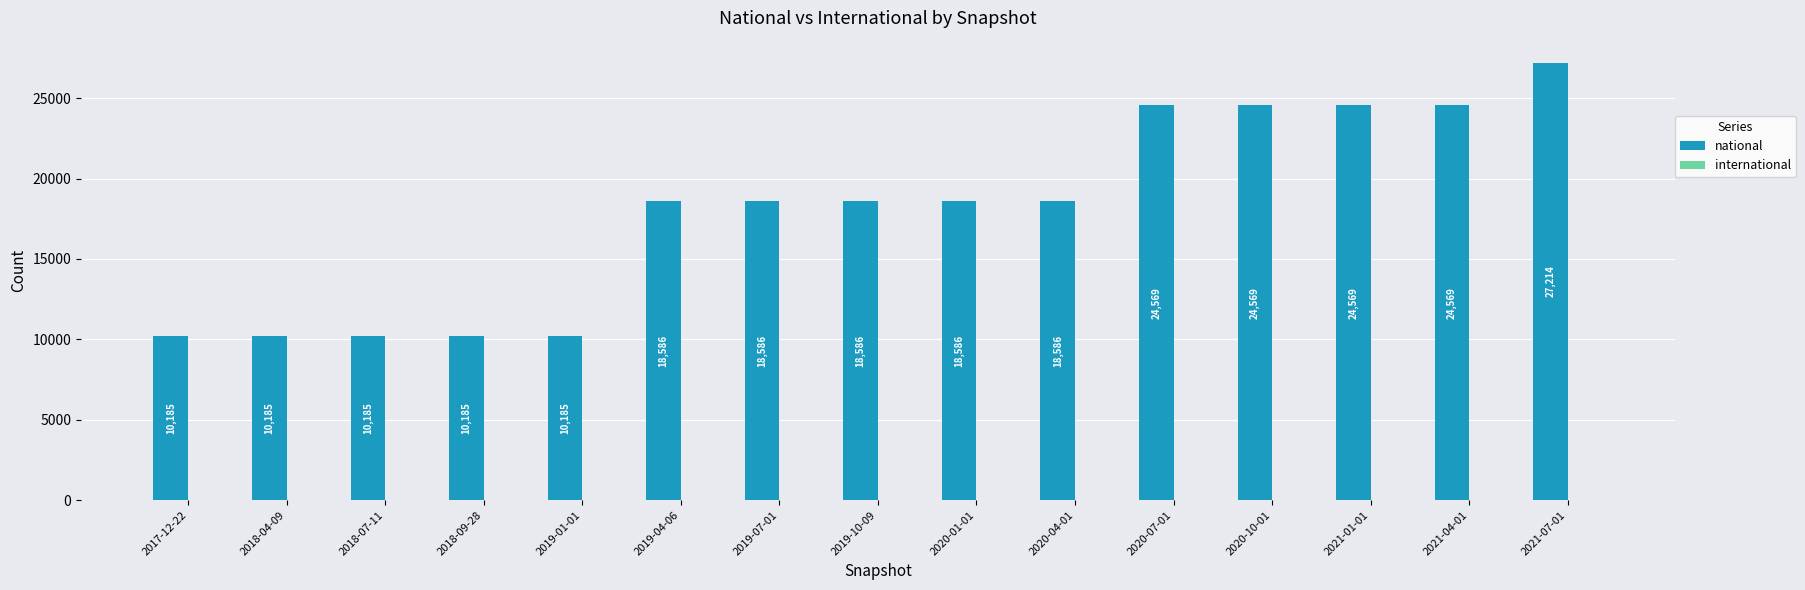

What is the difference between the values at 2020-07-01 and 2019-07-01?

5983